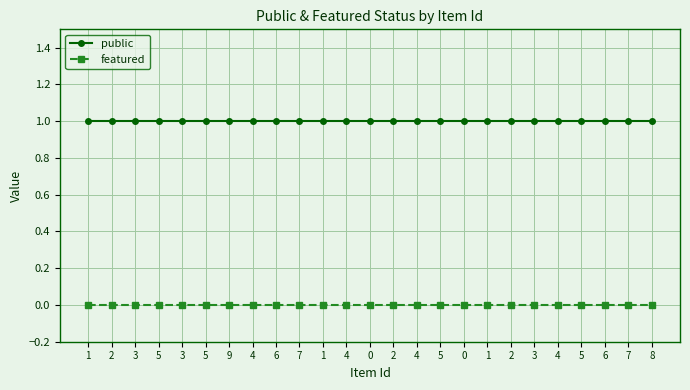

What is the maximum value shown in the chart?

1